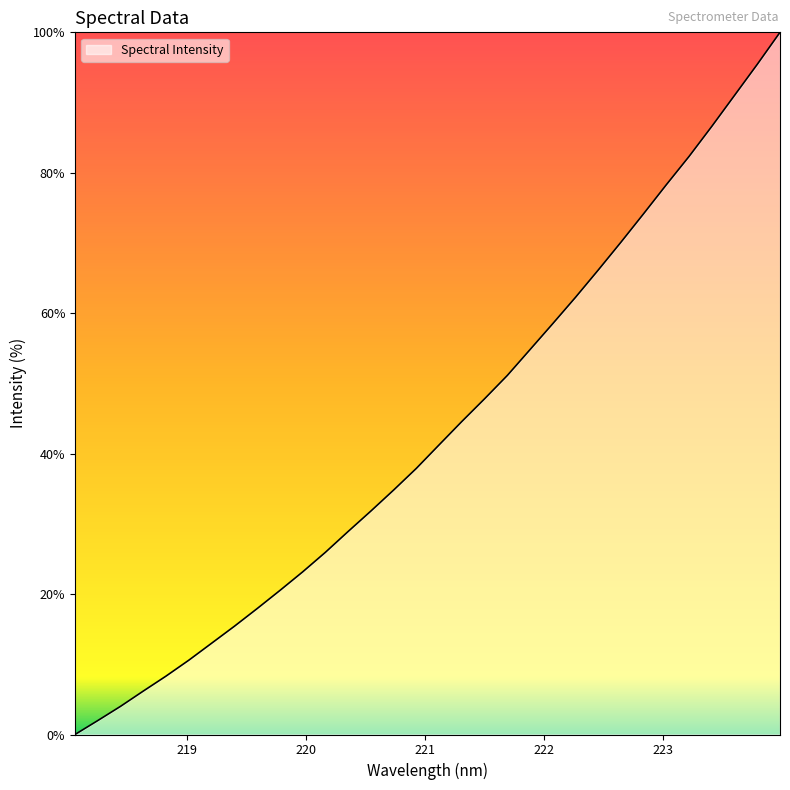

Count the number of data series in this chart.

1